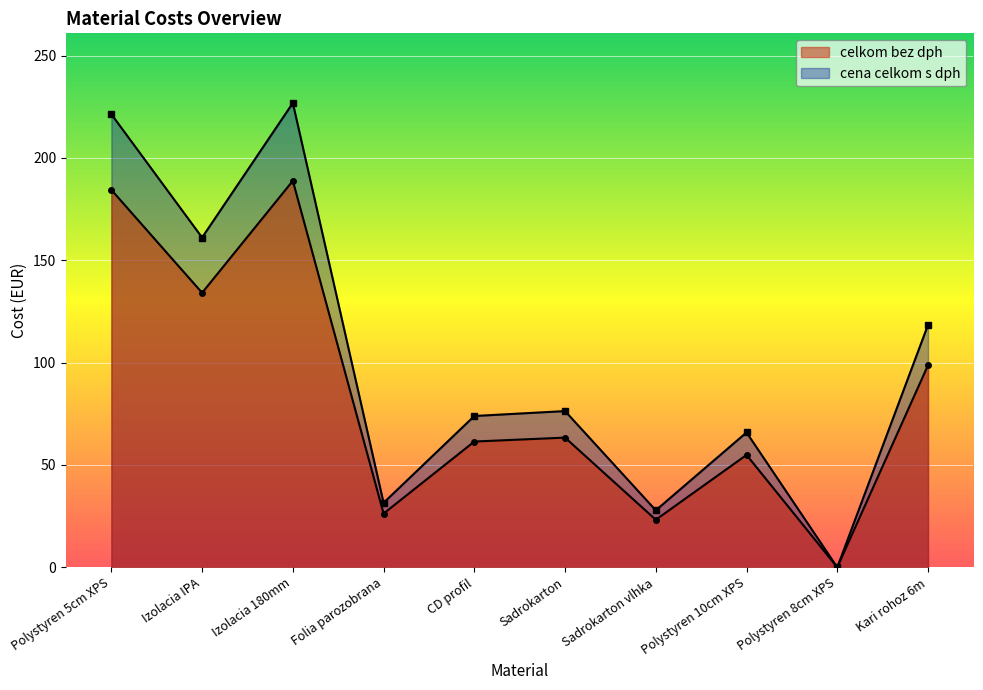

What is the label of the 7th point from the left?

Sadrokarton vlhka